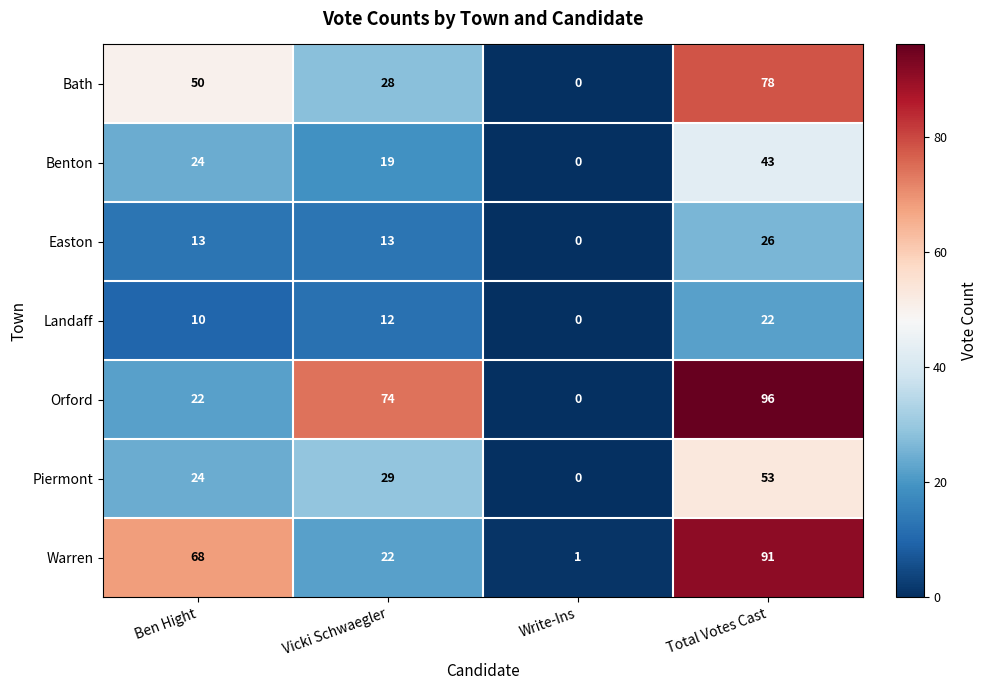

Reading right to left, what are all the values shown in this chart?

Bath: 78	0	28	50
Benton: 43	0	19	24
Easton: 26	0	13	13
Landaff: 22	0	12	10
Orford: 96	0	74	22
Piermont: 53	0	29	24
Warren: 91	1	22	68